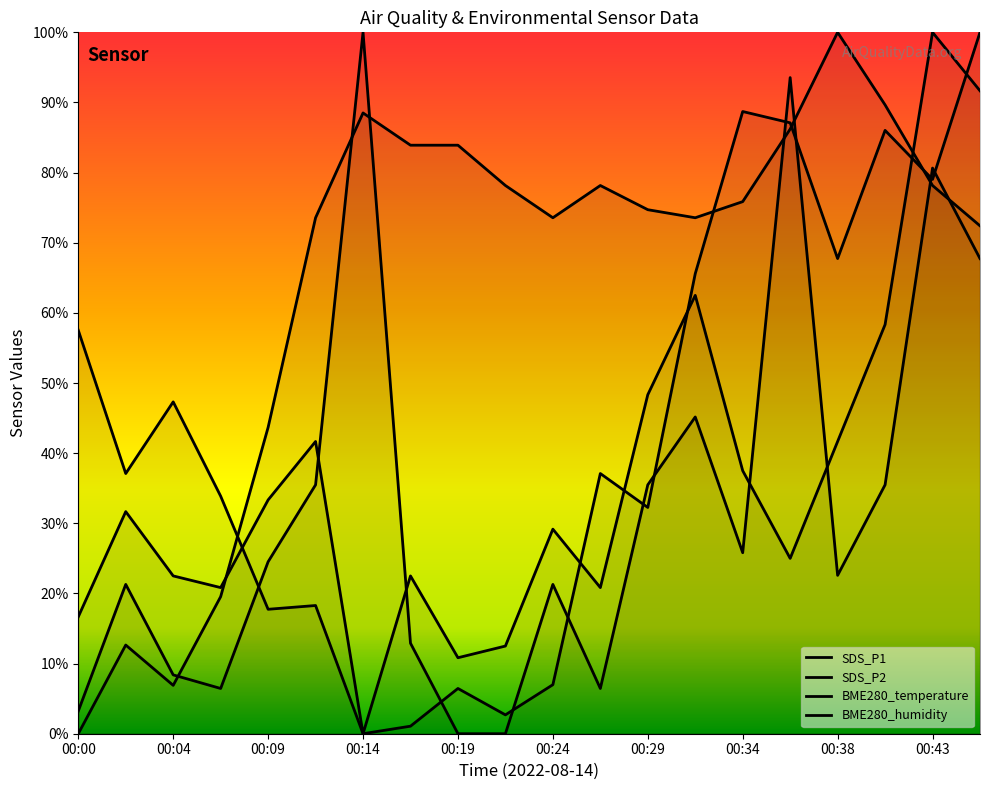

Which series changed the most between 00:21 and 00:43?

SDS_P2